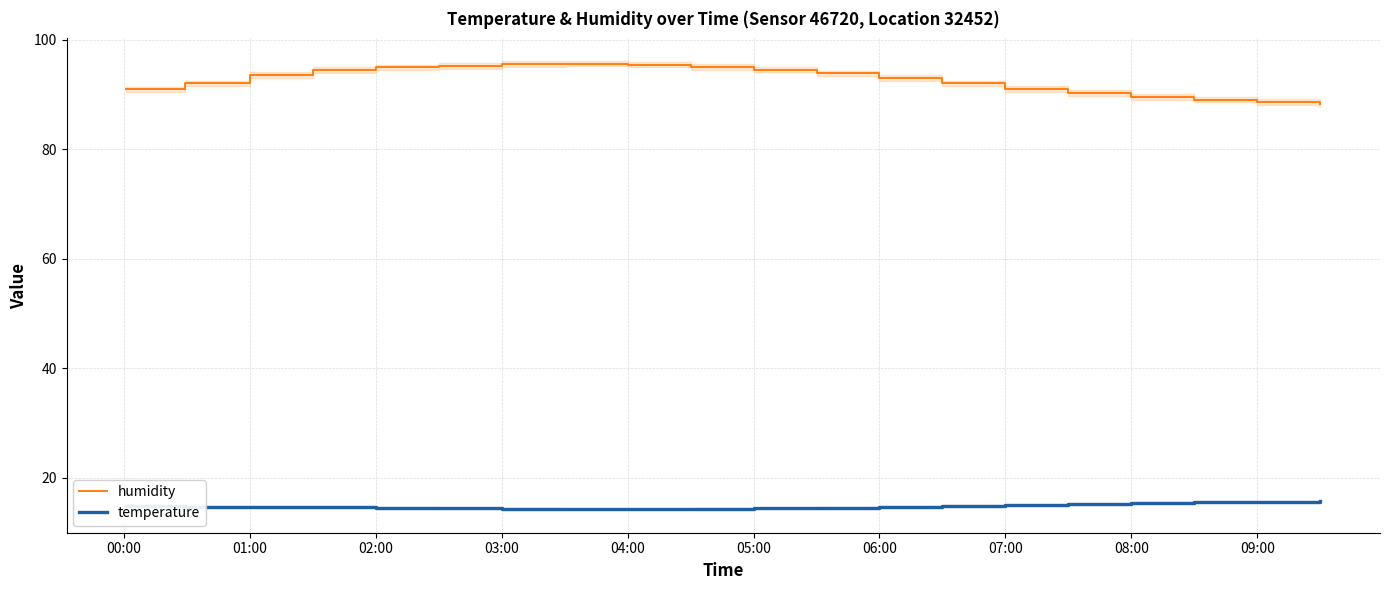

What is the sum of the humidity values at 04:00 and 02:00?

190.3